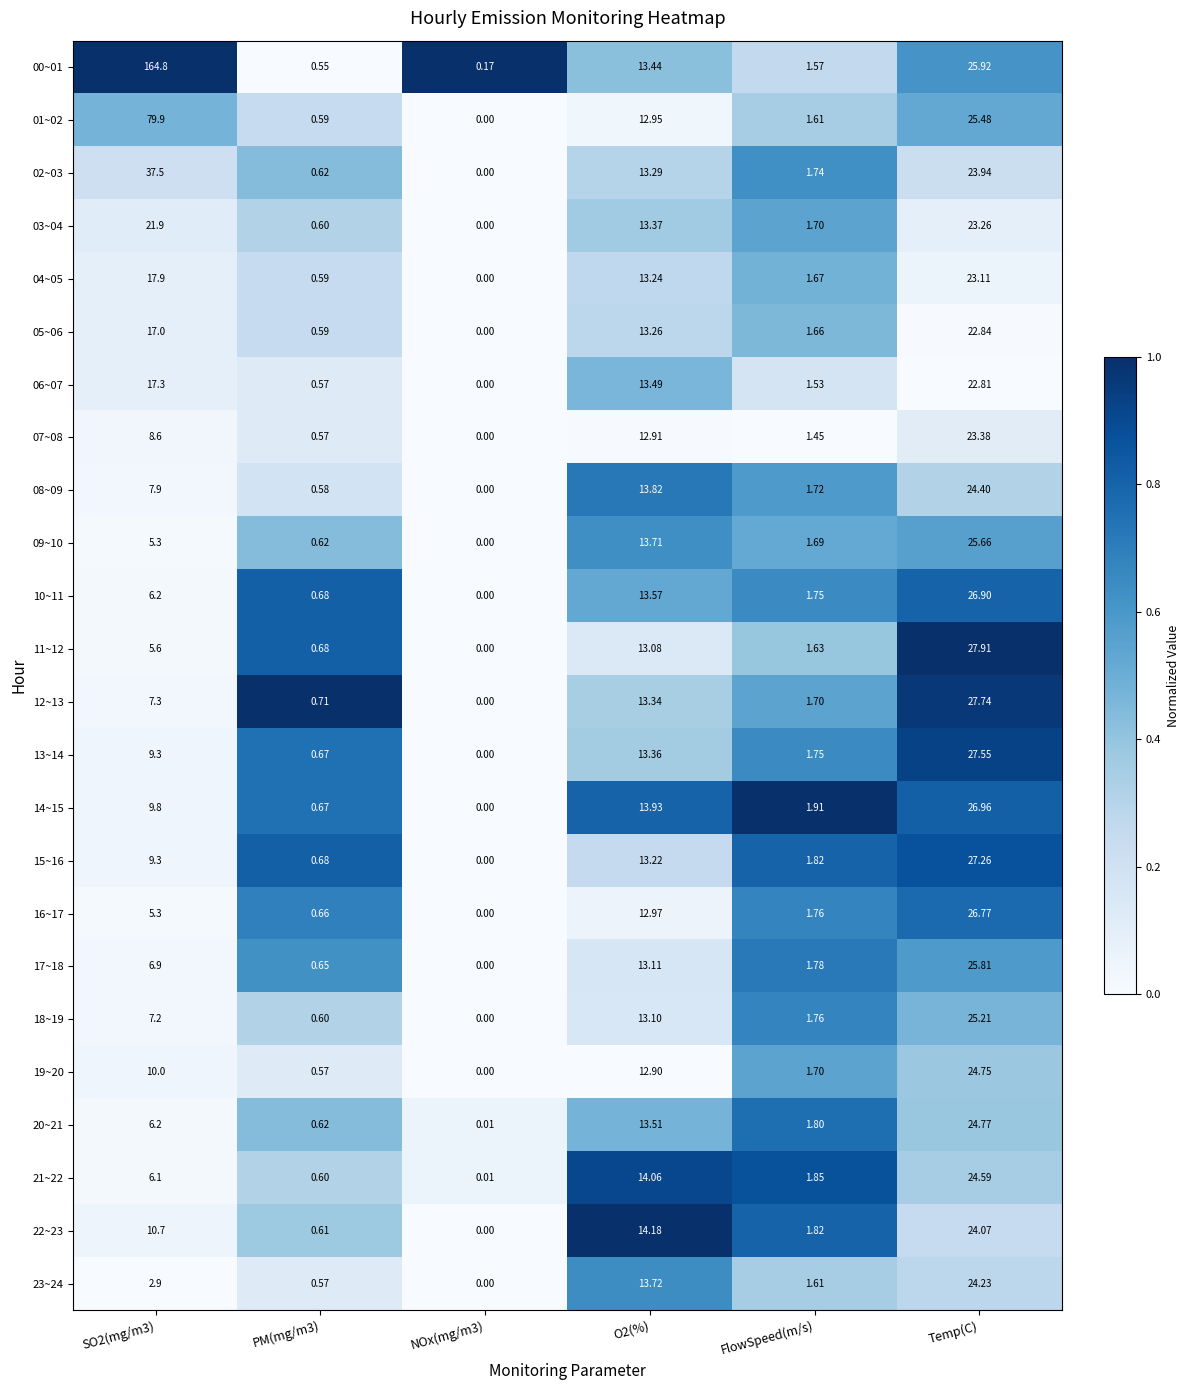

Which category has the highest value in the 08~09 series?

Temp(C)